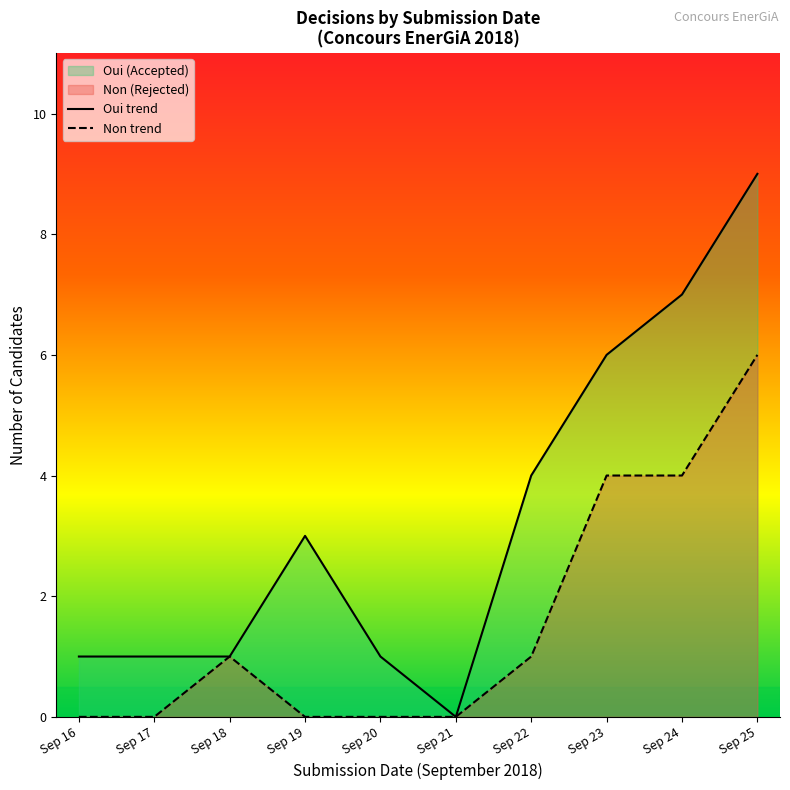

True or false: Oui trend and Non trend cross at least once.

False